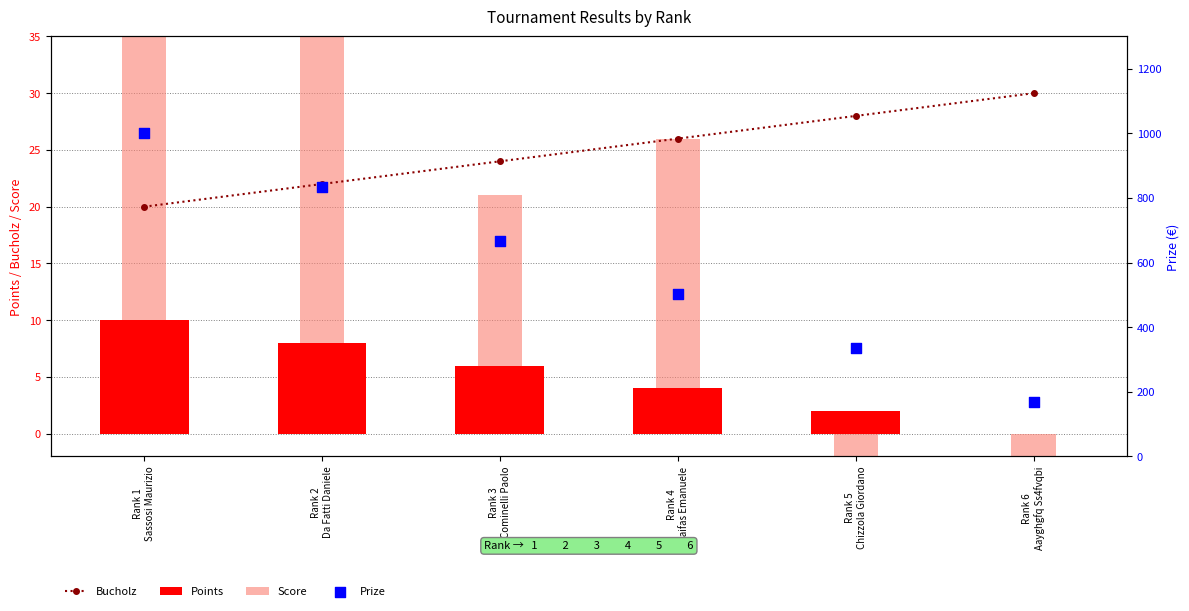

At which category is the sum across all series the highest?

Rank 1
Sassosi Maurizio